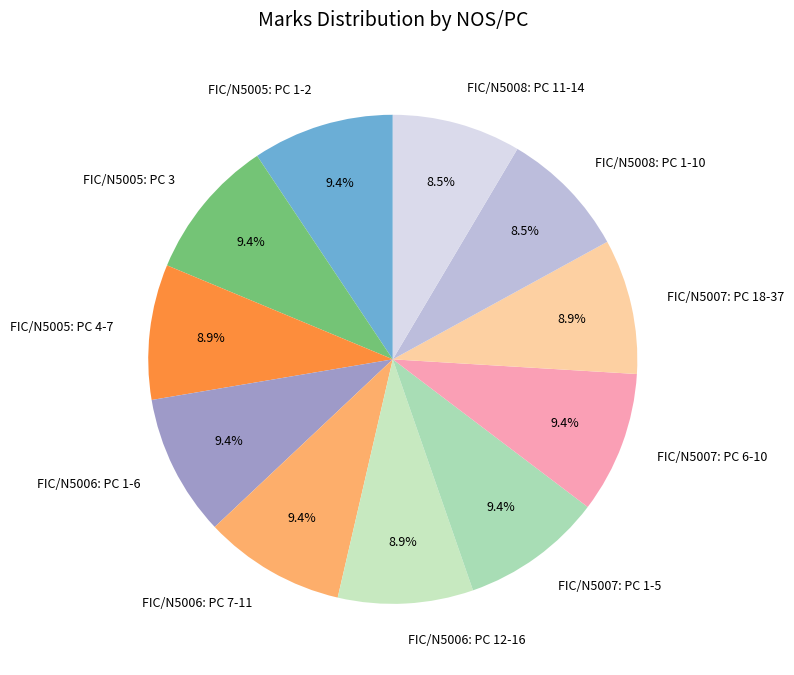

What is the total percentage of FIC/N5008: PC 1-10 and FIC/N5006: PC 7-11?

17.9%